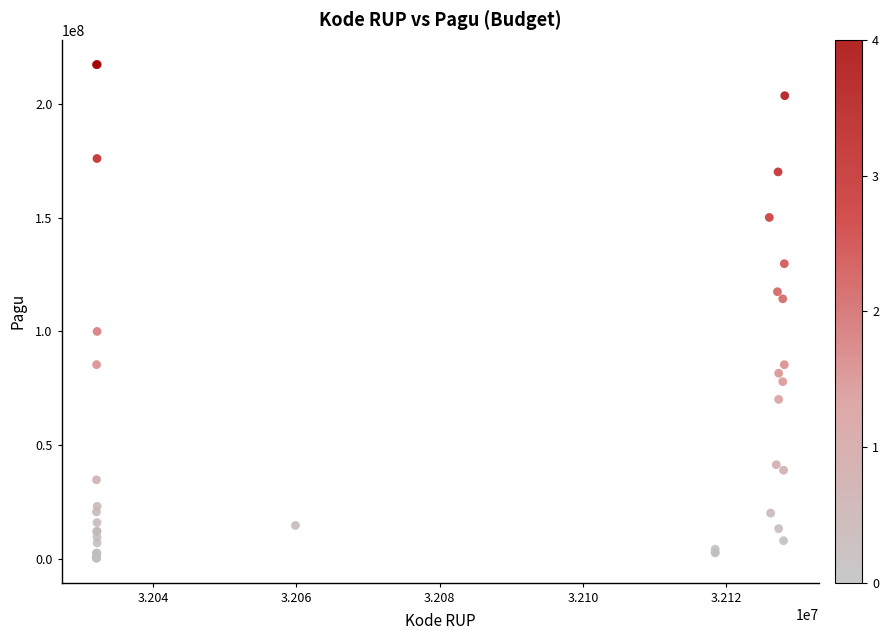

What Y value in the scatter plot is closest to 108830000?

114296000